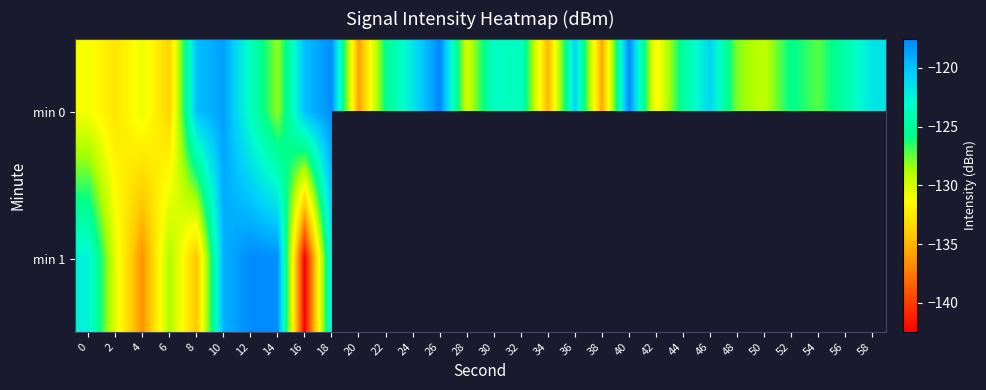

Rank the series at 38 from highest to lowest value.

min 0, min 1